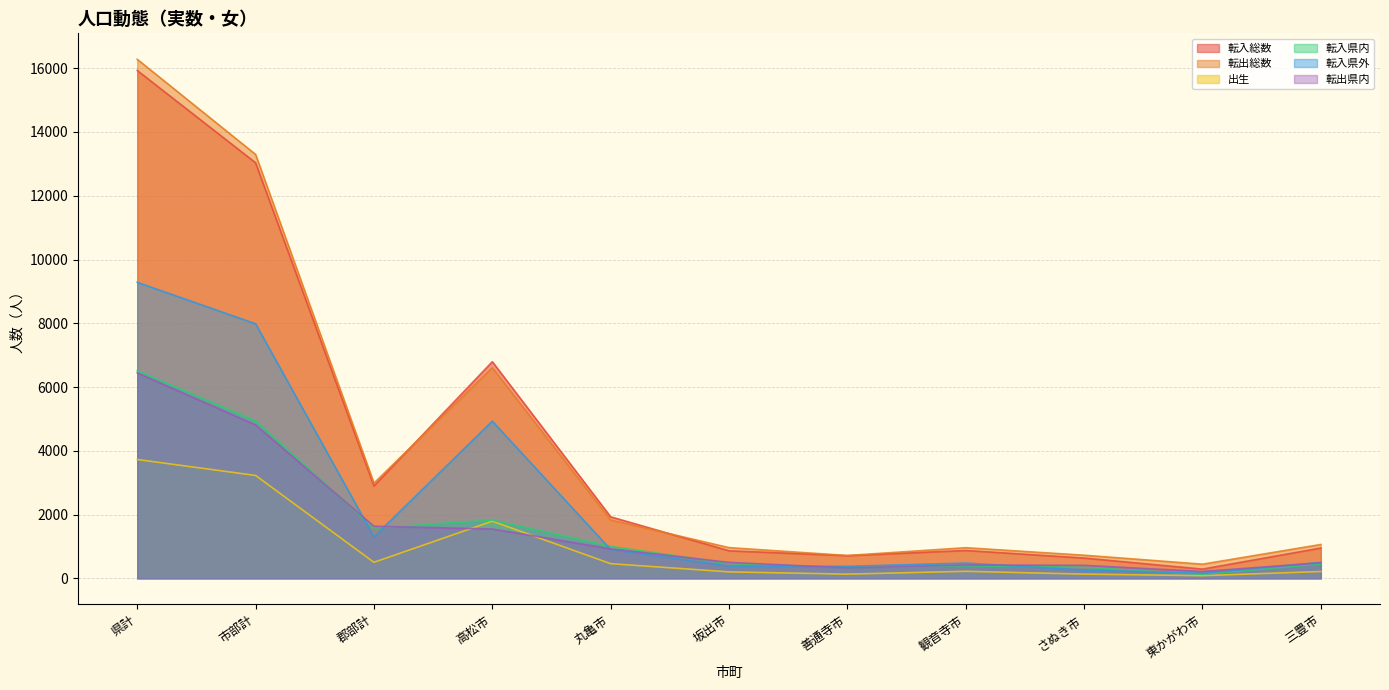

What is the spread (max minus min) of values at 県計?

12554